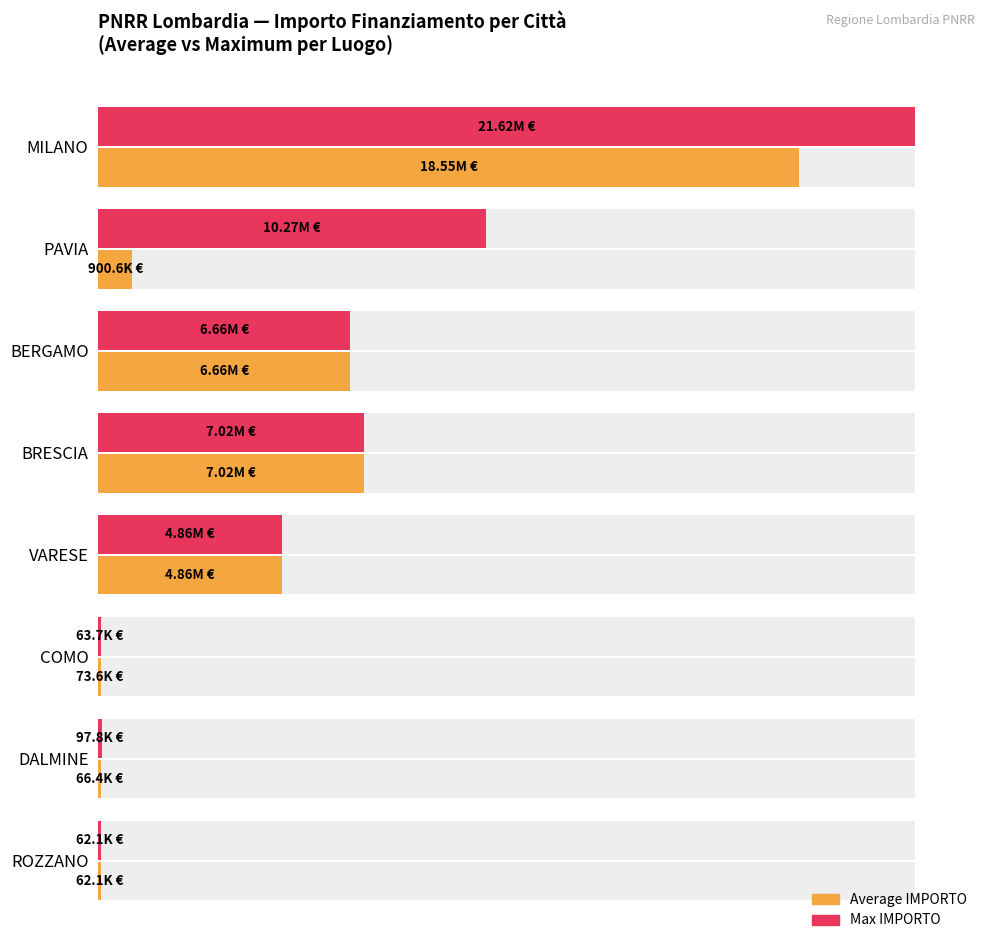

Reading right to left, what are all the values shown in this chart?

Average IMPORTO: 0.3	0.3	0.3	22.5	32.5	30.8	4.2	85.8
Max IMPORTO: 0.3	0.5	0.3	22.5	32.5	30.8	47.5	100.0